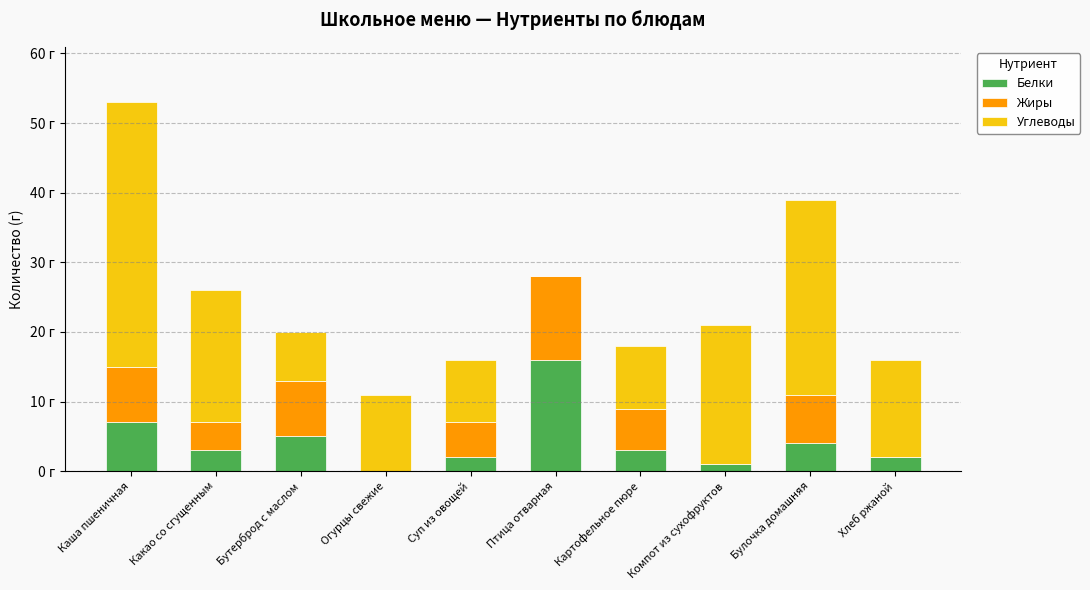

What are all the series names shown in the legend?

Белки, Жиры, Углеводы